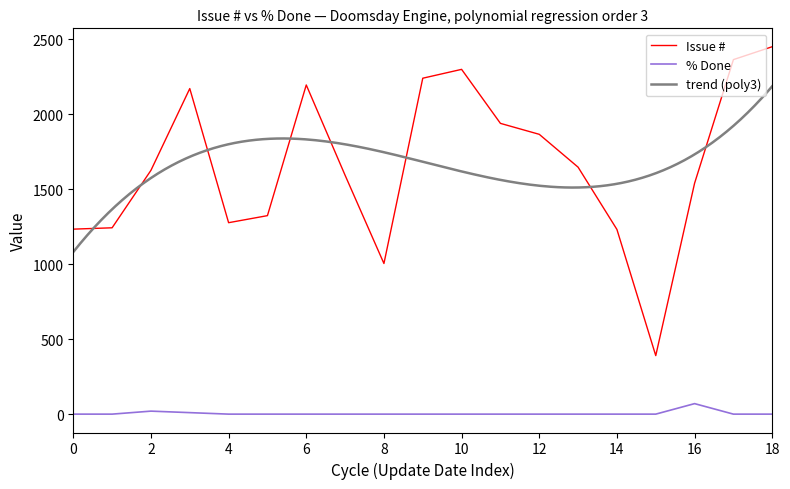

Reading left to right, transcribe all the data shown in this chart.

Issue #: 1233	1242	1625	2170	1276	1323	2194	1592	1004	2239	2298	1938	1865	1646	1231	390	1539	2363	2449
% Done: 0	0	20	10	0	0	0	0	0	0	0	0	0	0	0	0	70	0	0